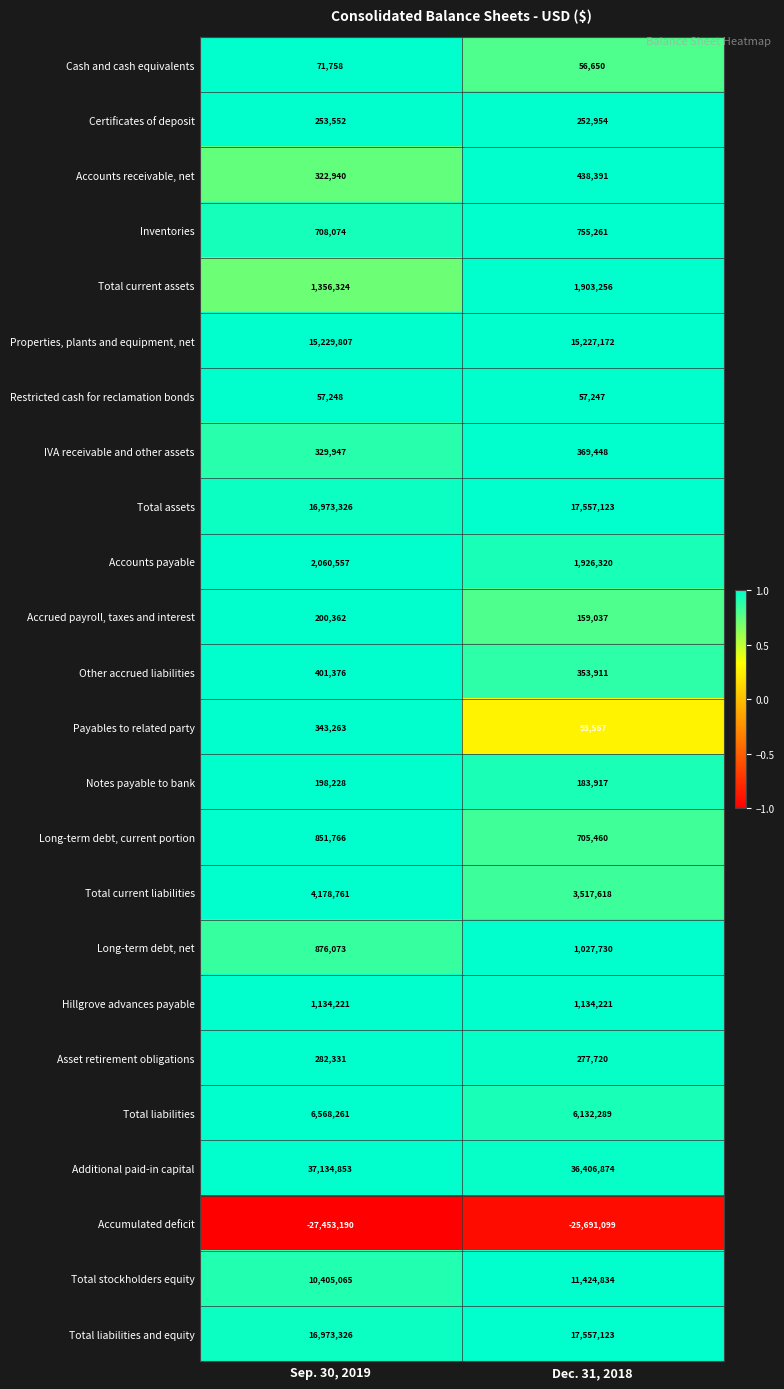

At how many categories does at least one series exceed 0?

2